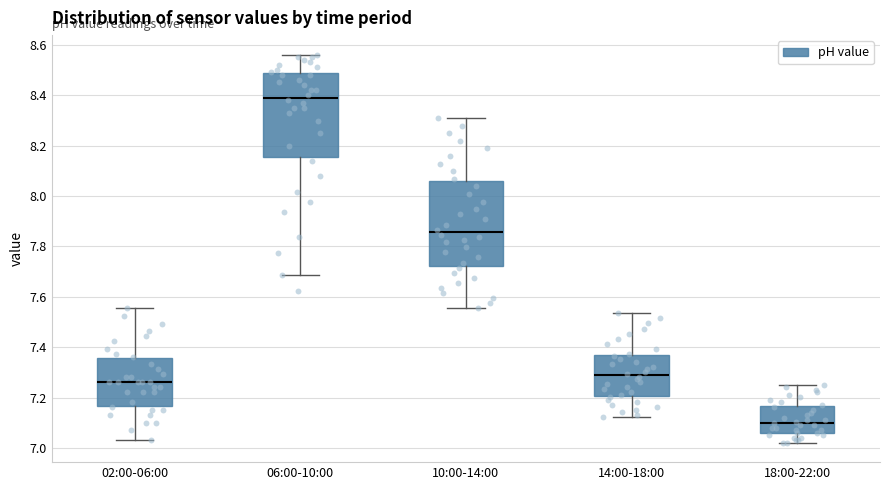

Where does the lower whisker of the box for 02:00-06:00 end on the y-axis? The values are not printed on the chart, so give them approximately, as read against the axis.

7.04